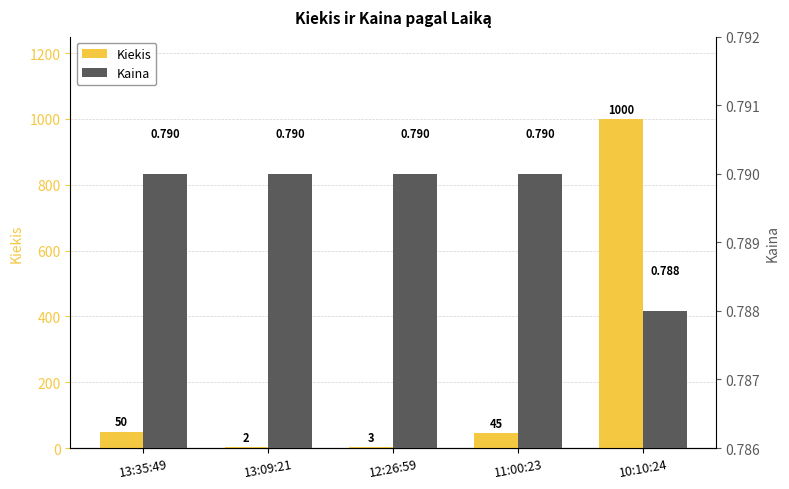

What position from the left is 12:26:59?

3